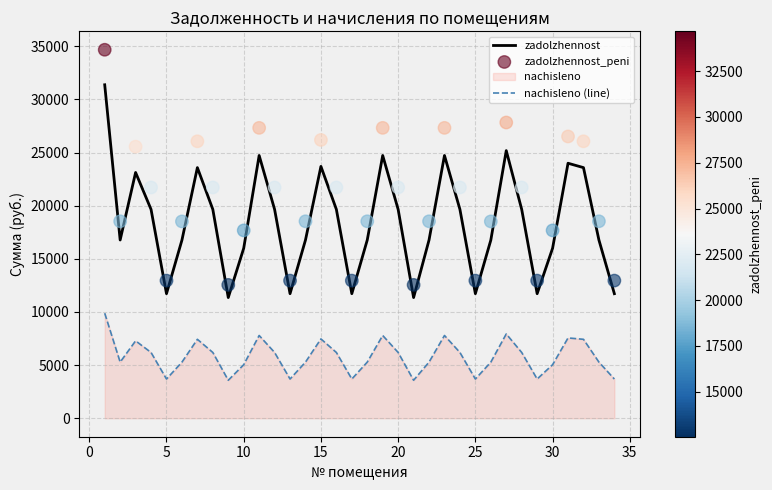

Which series contains the highest Y value?

zadolzhennost_peni